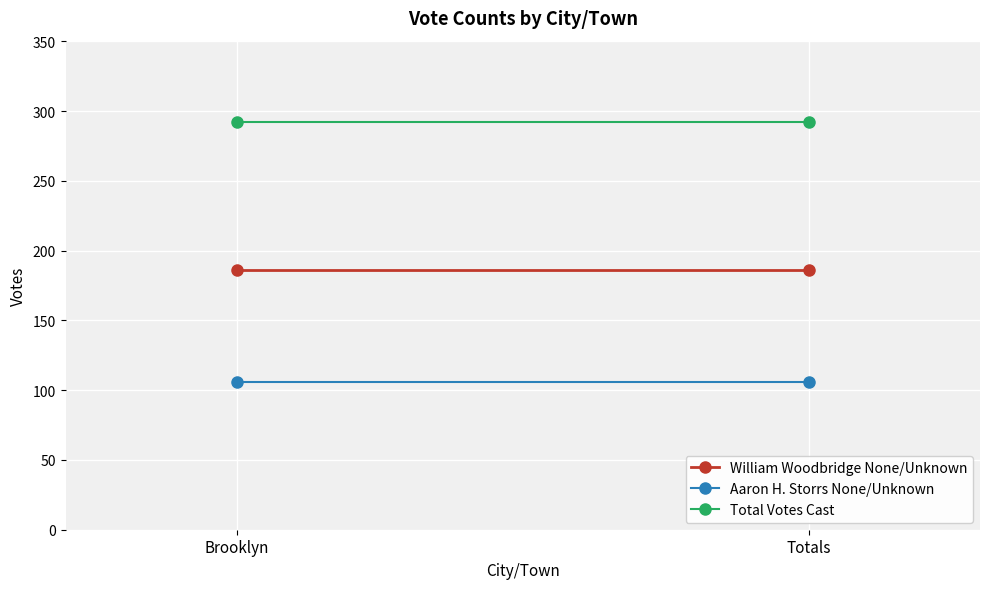

What is the sum of all Aaron H. Storrs None/Unknown values?

212